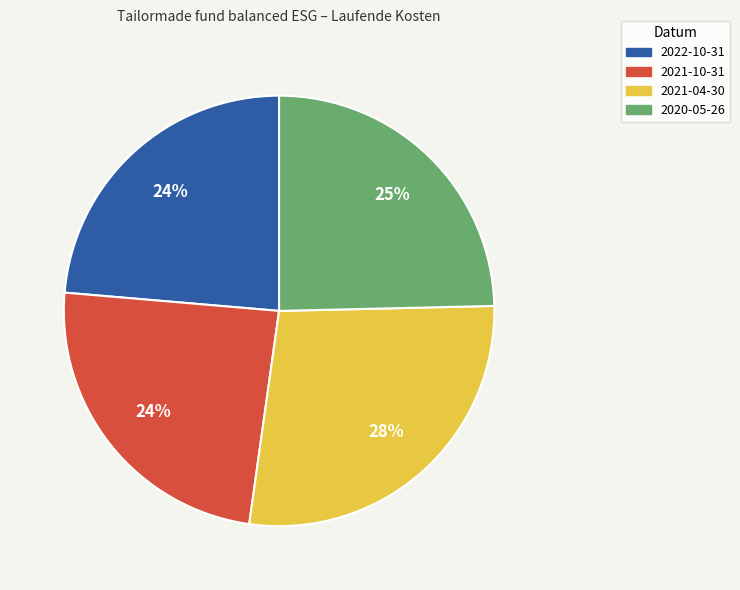

To the nearest percent, what portion does 2021-04-30 represent?

28%